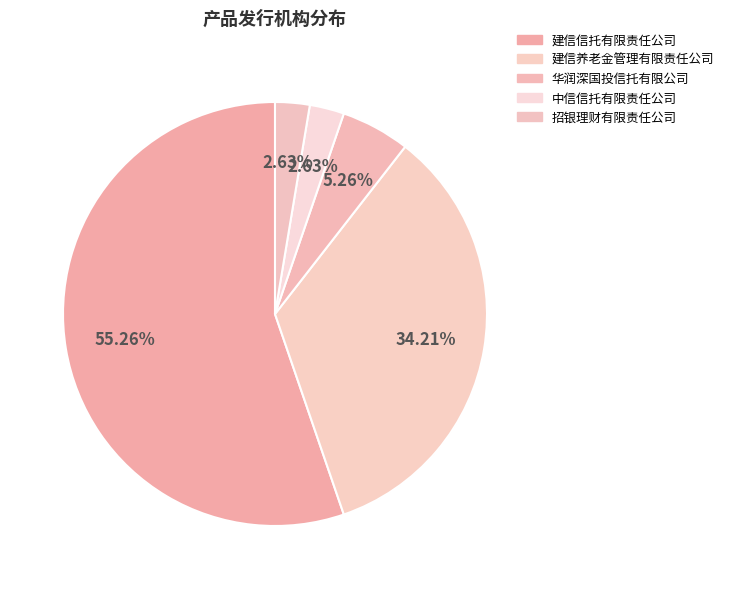

Count the number of slices in the pie.

5